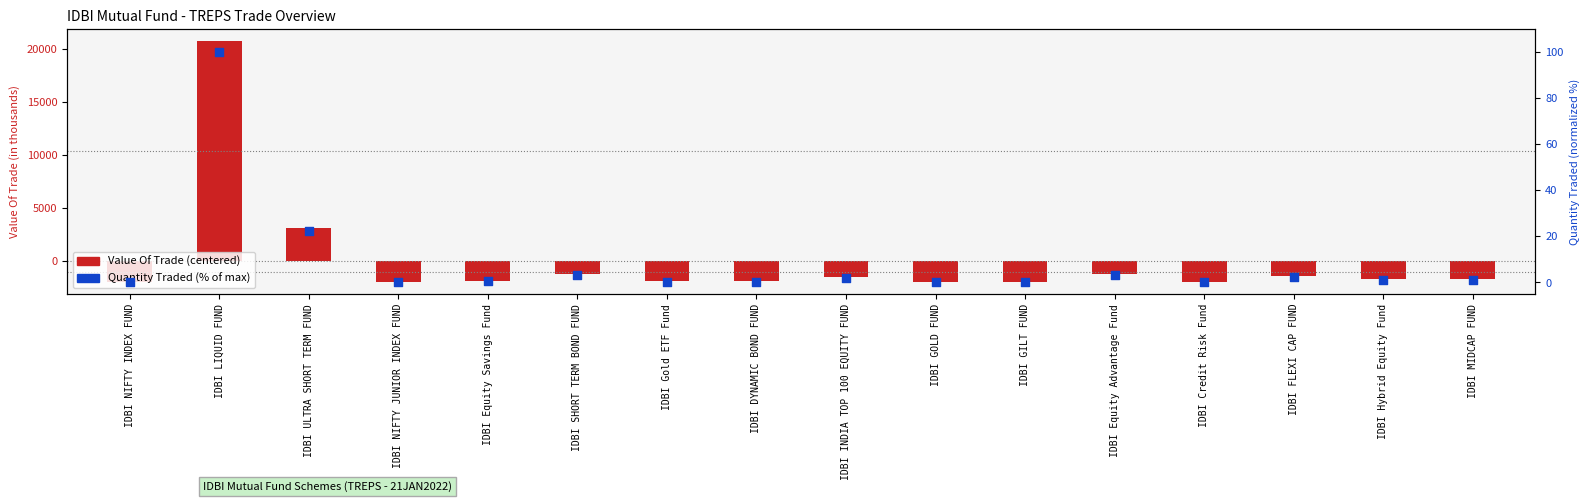

What is the total value across all series at IDBI NIFTY INDEX FUND?

-1912.5